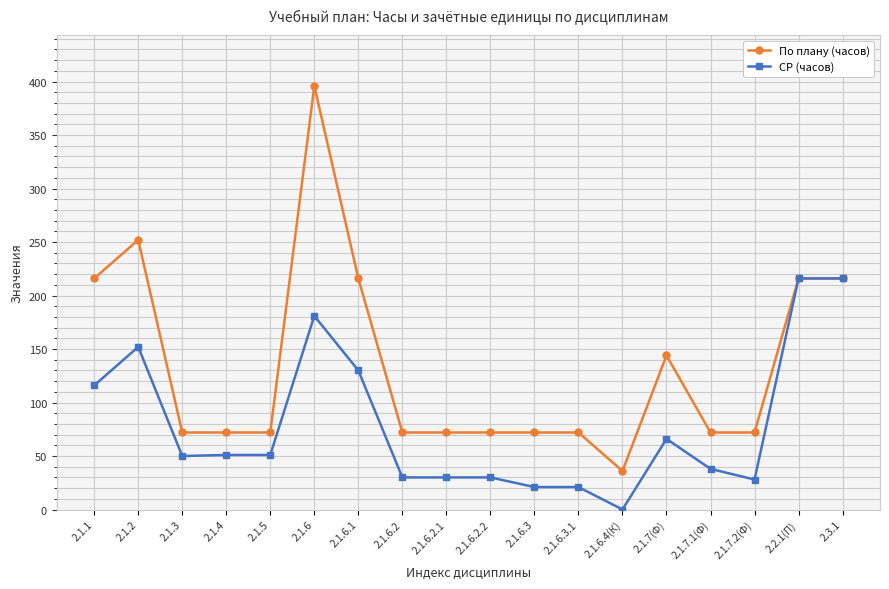

How many values in the По плану (часов) series are below 72?

1